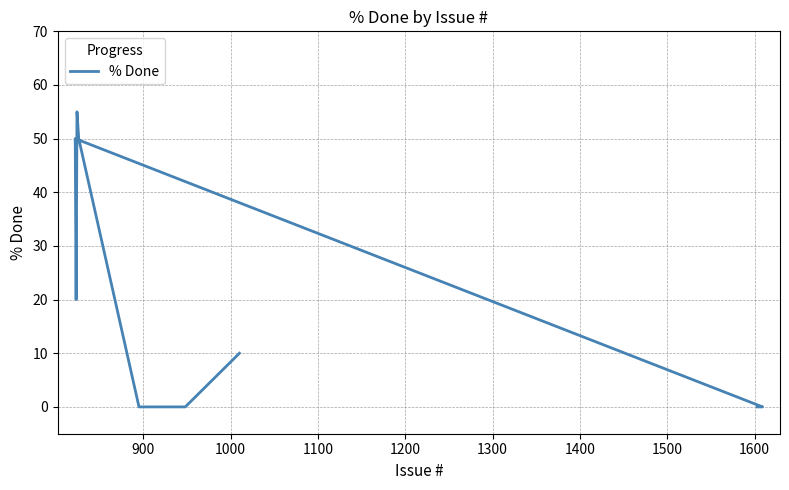

Reading left to right, what are all the values shown in this chart?

0	0	50	20	55	50	0	0	10